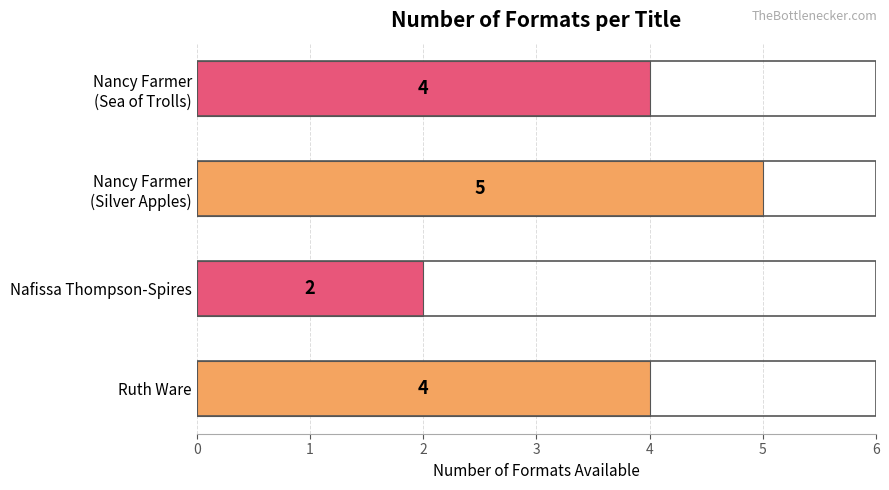

Between Nafissa Thompson-Spires and Ruth Ware, which is larger?

Ruth Ware